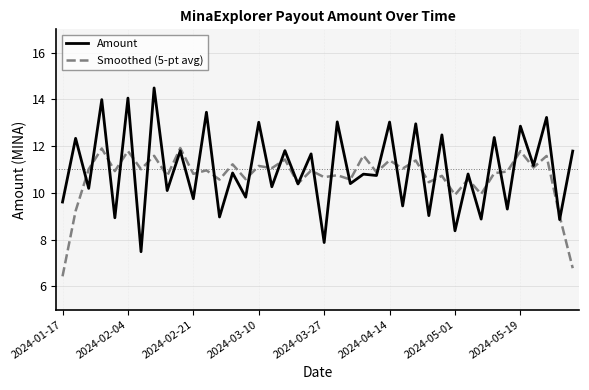

Which series has the largest total across all categories?

Amount